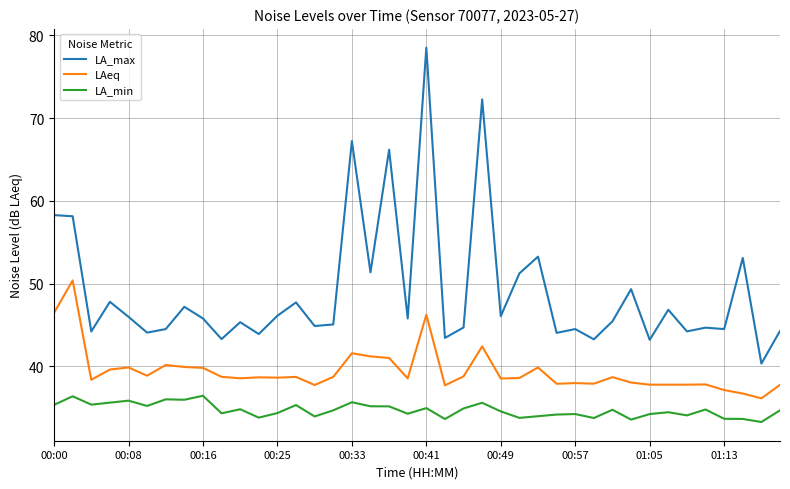

What is the smallest value displayed?

33.3